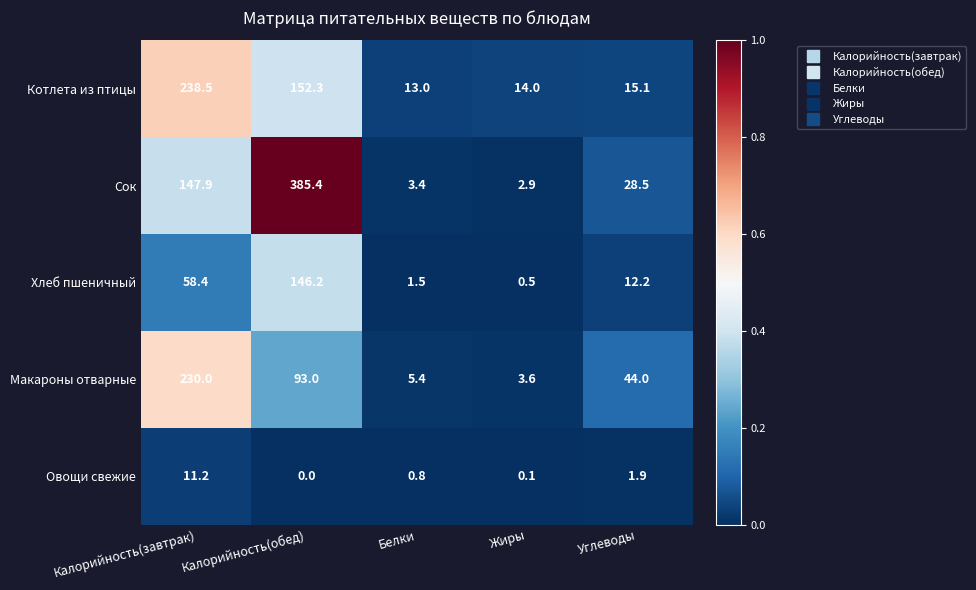

What is the sum of all Макароны отварные values?

376.0